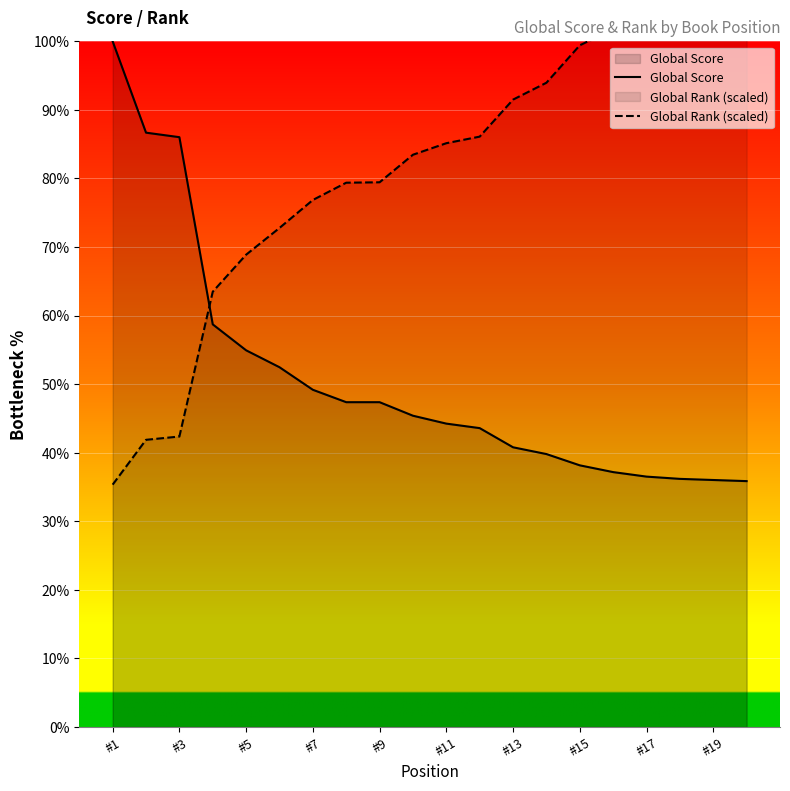

What is the minimum value for Global Score?

35.9